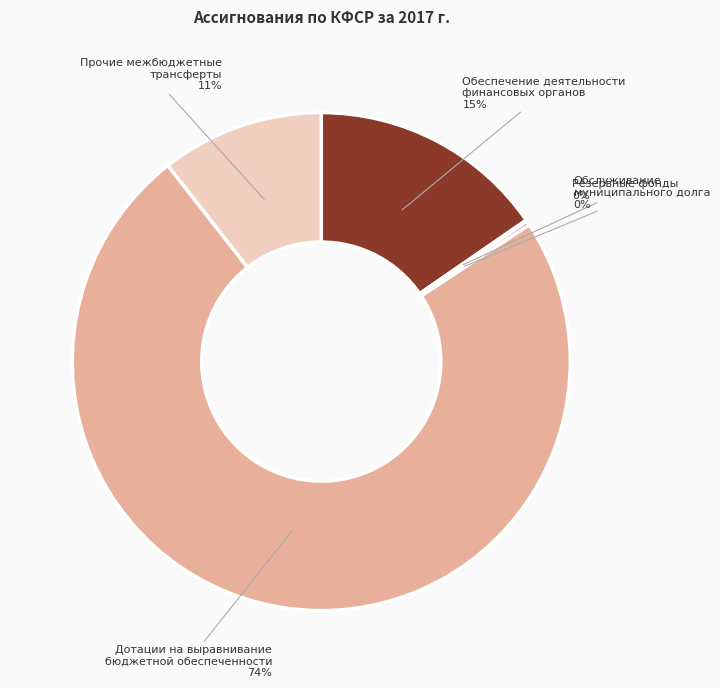

Which category has the biggest portion of the pie?

Дотации на выравнивание бюджетной обеспеченности